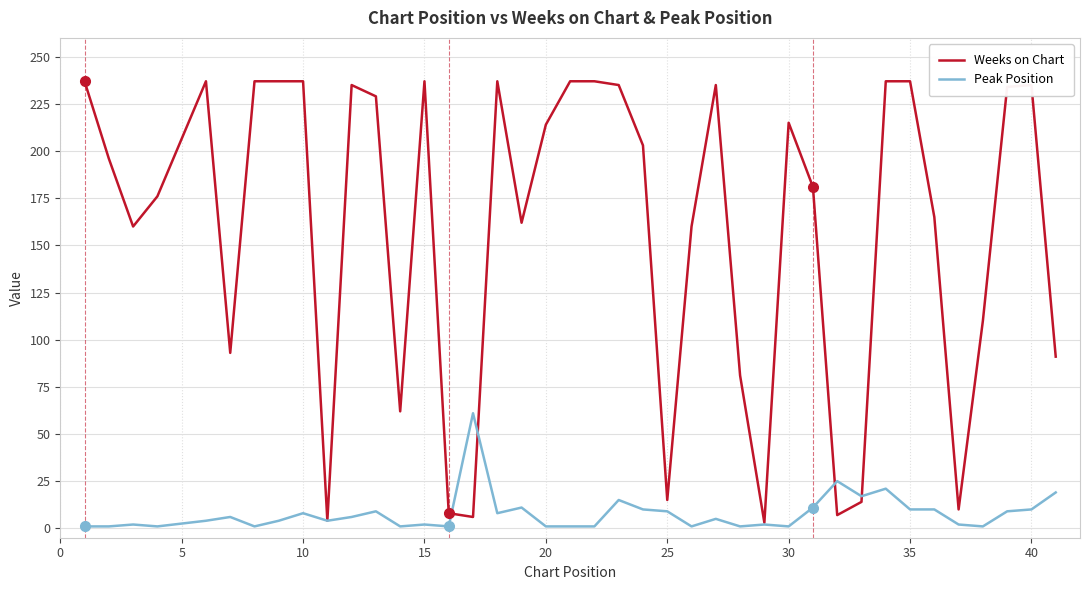

List the series in order of their peak value, lowest first.

Peak Position, Weeks on Chart